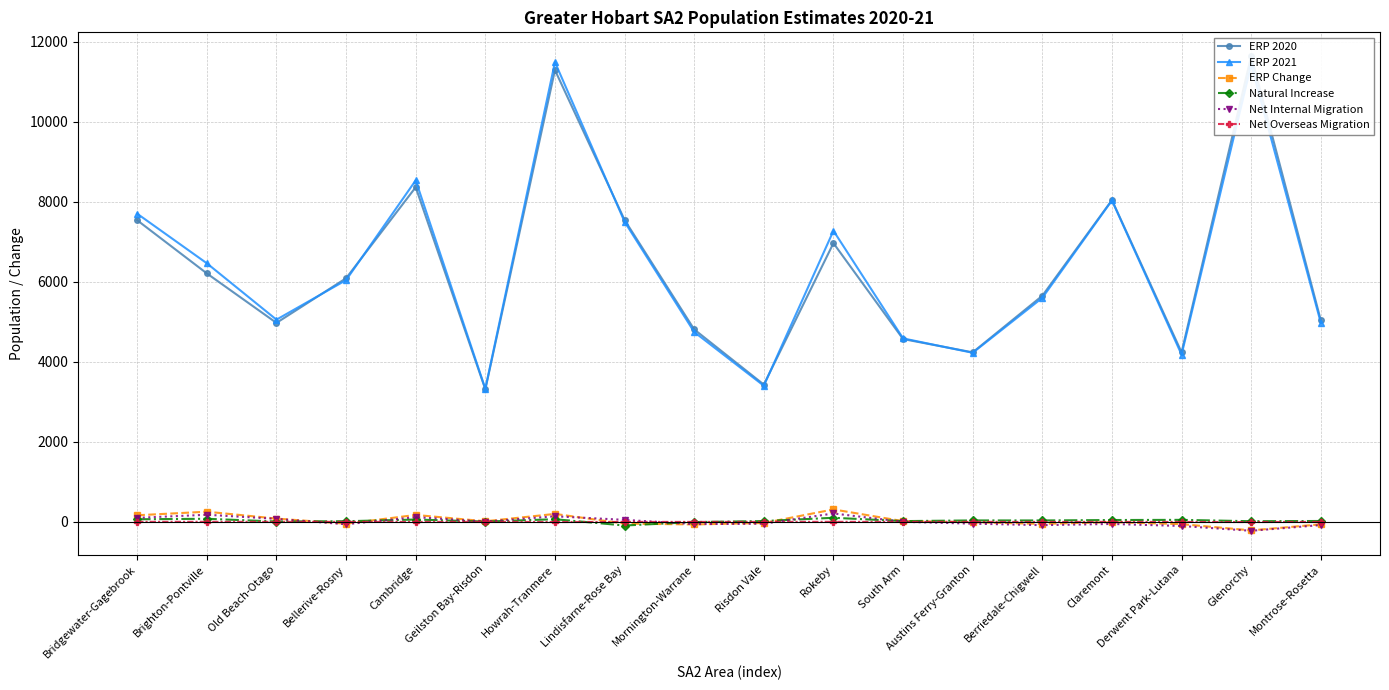

Where is Net Overseas Migration nearest to the value -2?

Cambridge